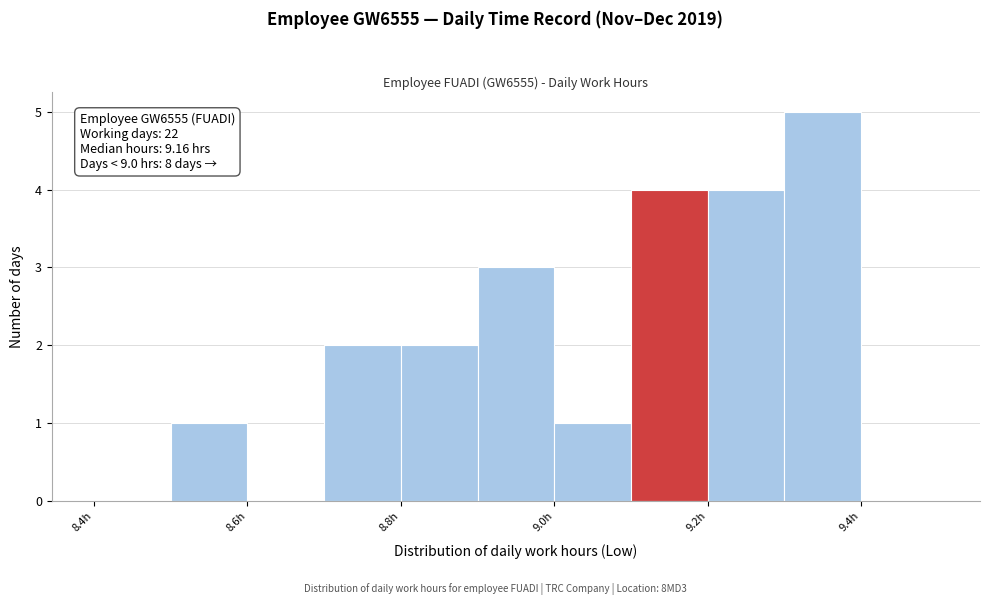

Over which range of the x-axis is the bar tallest?

9.3 to 9.4